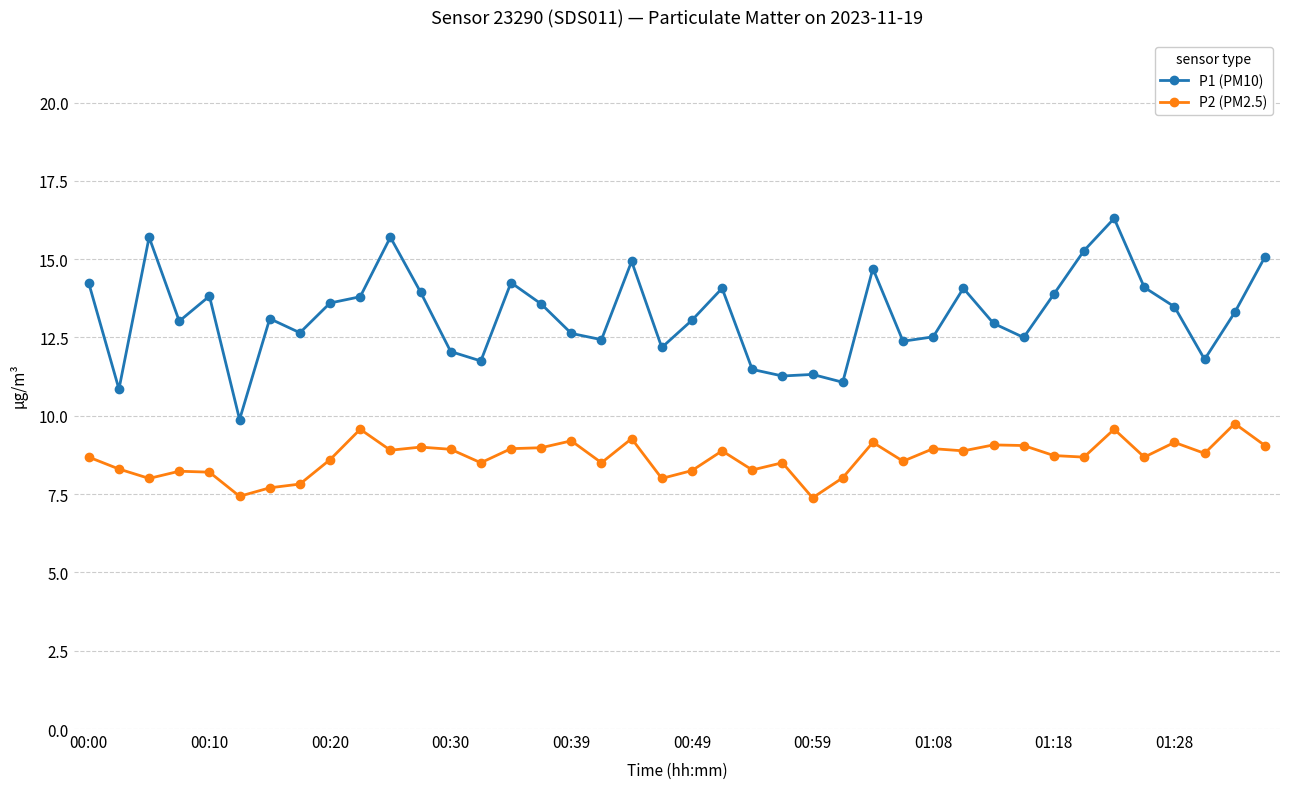

Which series has the largest total across all categories?

P1 (PM10)